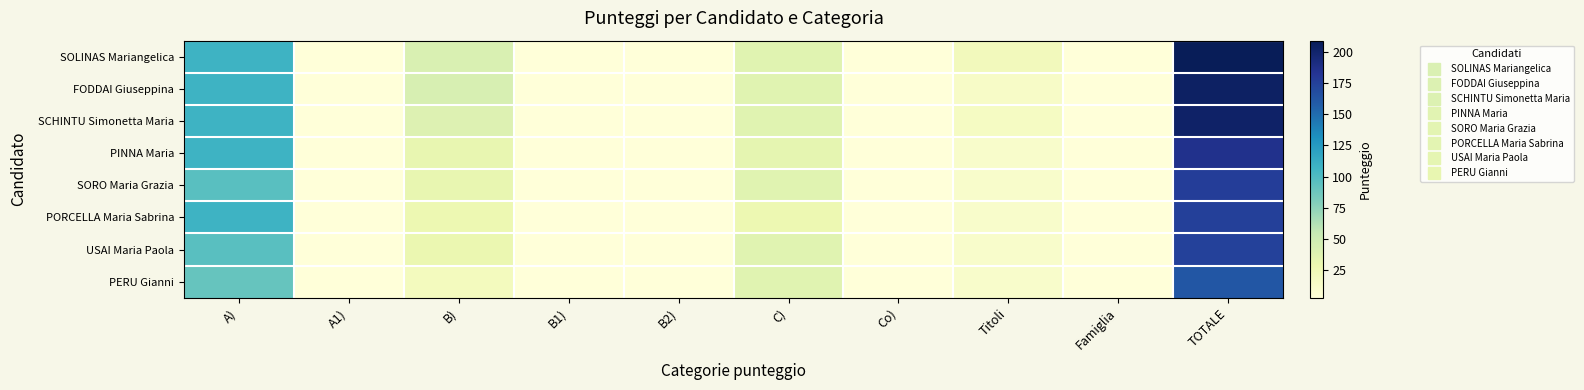

At how many categories does at least one series exceed 105?

2